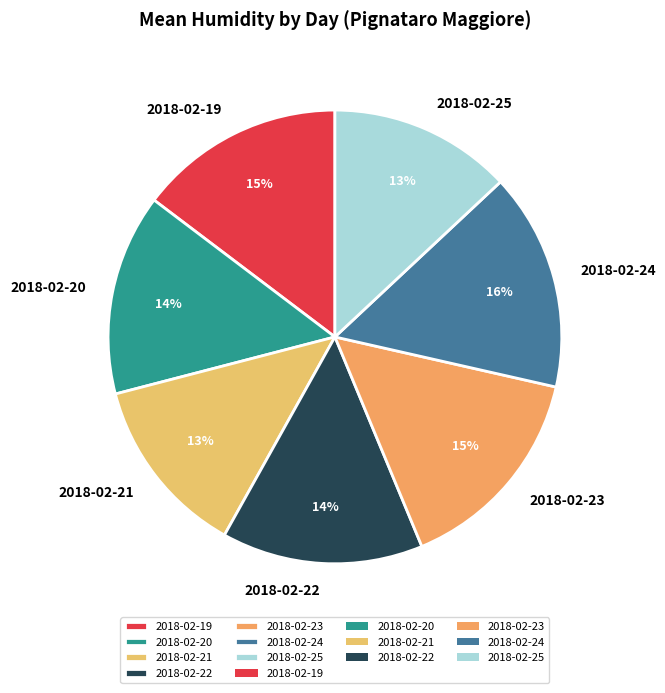

Between 2018-02-25 and 2018-02-22, which is larger?

2018-02-22